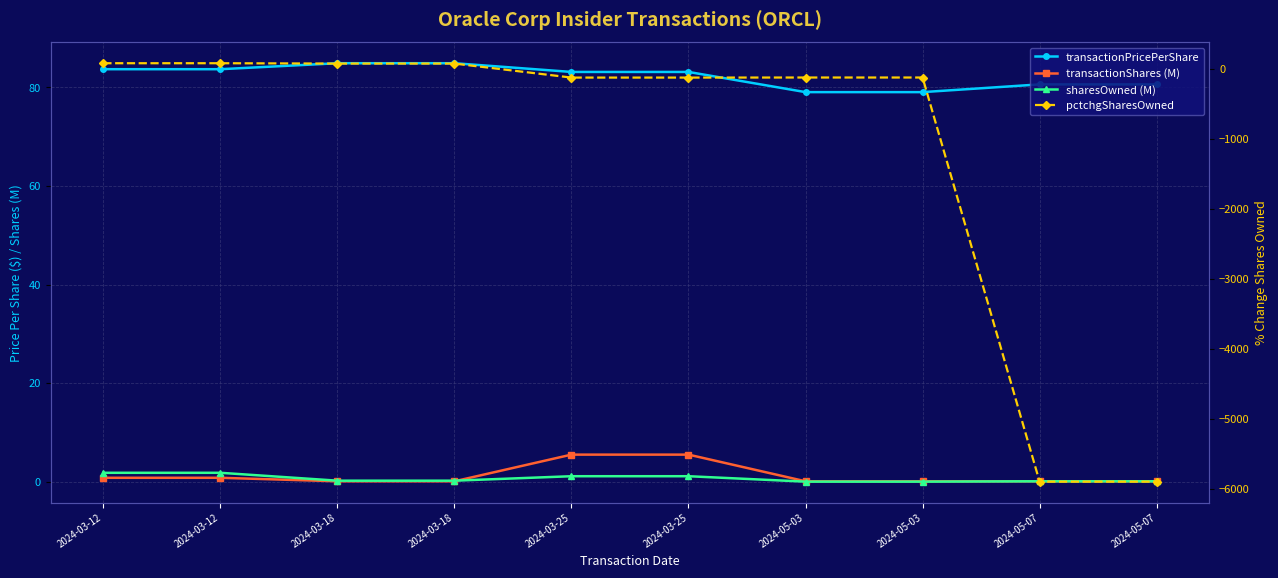

Reading left to right, list all the values displayed in this chart.

transactionPricePerShare: 2024-03-12=83.7	2024-03-12=83.7	2024-03-18=84.9	2024-03-18=84.9	2024-03-25=83.1	2024-03-25=83.1	2024-05-03=79.0	2024-05-03=79.0	2024-05-07=80.6	2024-05-07=80.6
transactionShares (M): 2024-03-12=0.8	2024-03-12=0.8	2024-03-18=0.1	2024-03-18=0.1	2024-03-25=5.5	2024-03-25=5.5	2024-05-03=0.1	2024-05-03=0.1	2024-05-07=0.1	2024-05-07=0.1
sharesOwned (M): 2024-03-12=1.8	2024-03-12=1.8	2024-03-18=0.2	2024-03-18=0.2	2024-03-25=1.1	2024-03-25=1.1	2024-05-03=0.0	2024-05-03=0.0	2024-05-07=0.1	2024-05-07=0.1
pctchgSharesOwned: 2024-03-12=79.0	2024-03-12=79.0	2024-03-18=74.0	2024-03-18=74.0	2024-03-25=-126.0	2024-03-25=-126.0	2024-05-03=-125.0	2024-05-03=-125.0	2024-05-07=-5894.0	2024-05-07=-5894.0